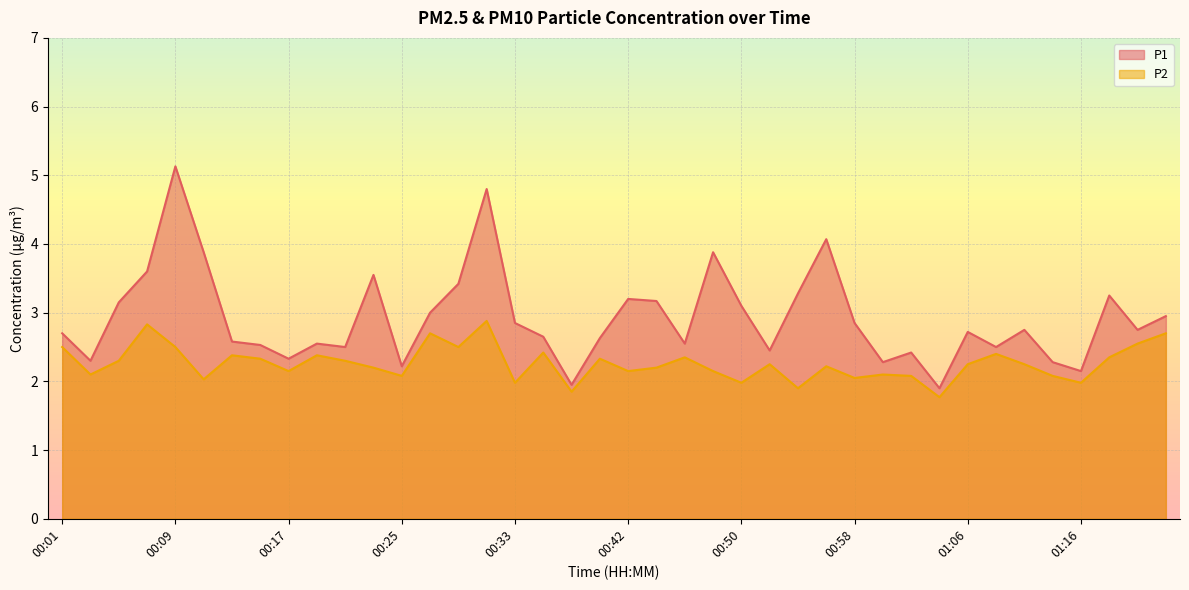

At which category does the chart reach its minimum across all series?

01:04